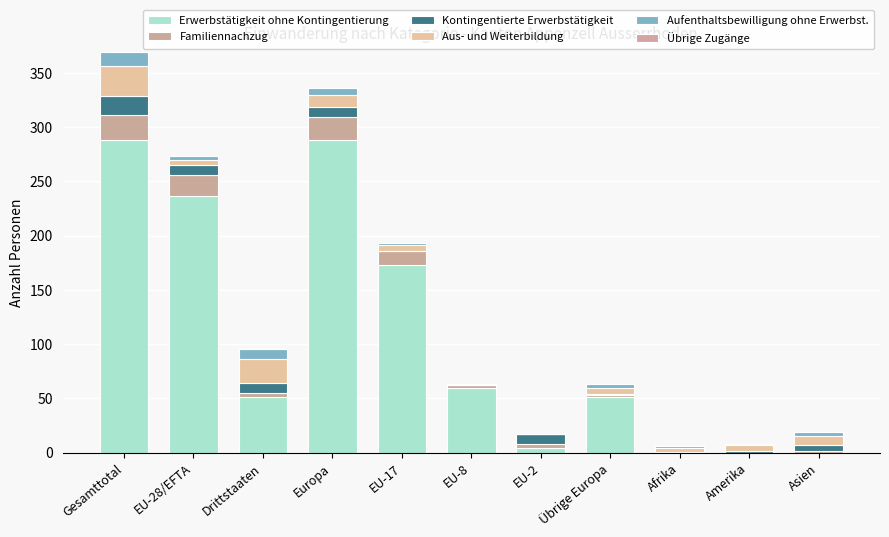

Does the chart contain stacked bars?

Yes